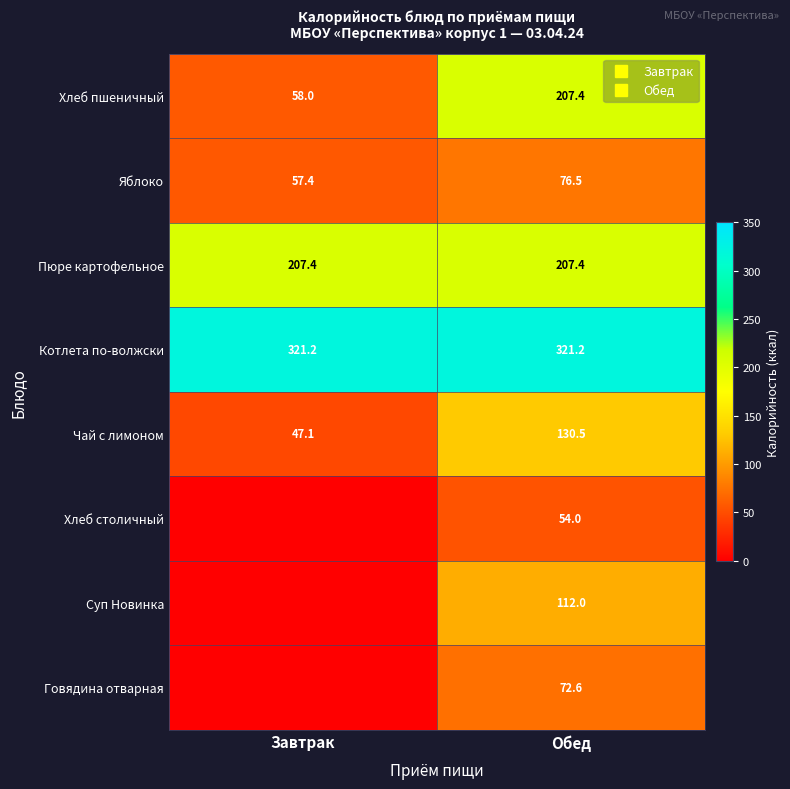

What is the sum of all Хлеб столичный values?

54.0